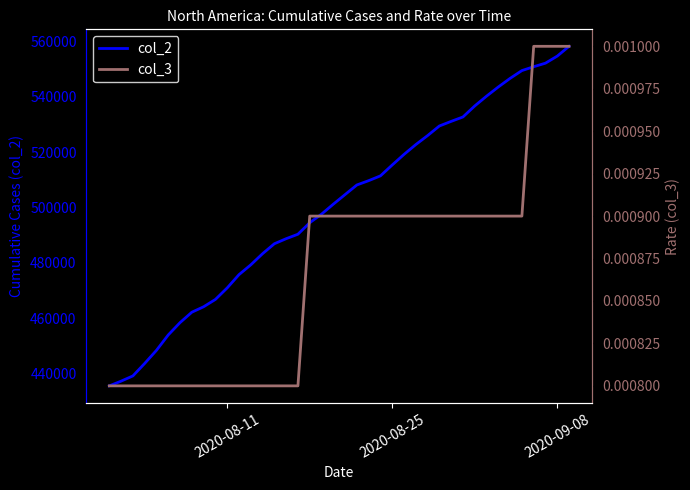

How many col_3 values are between 0 and 1?

40